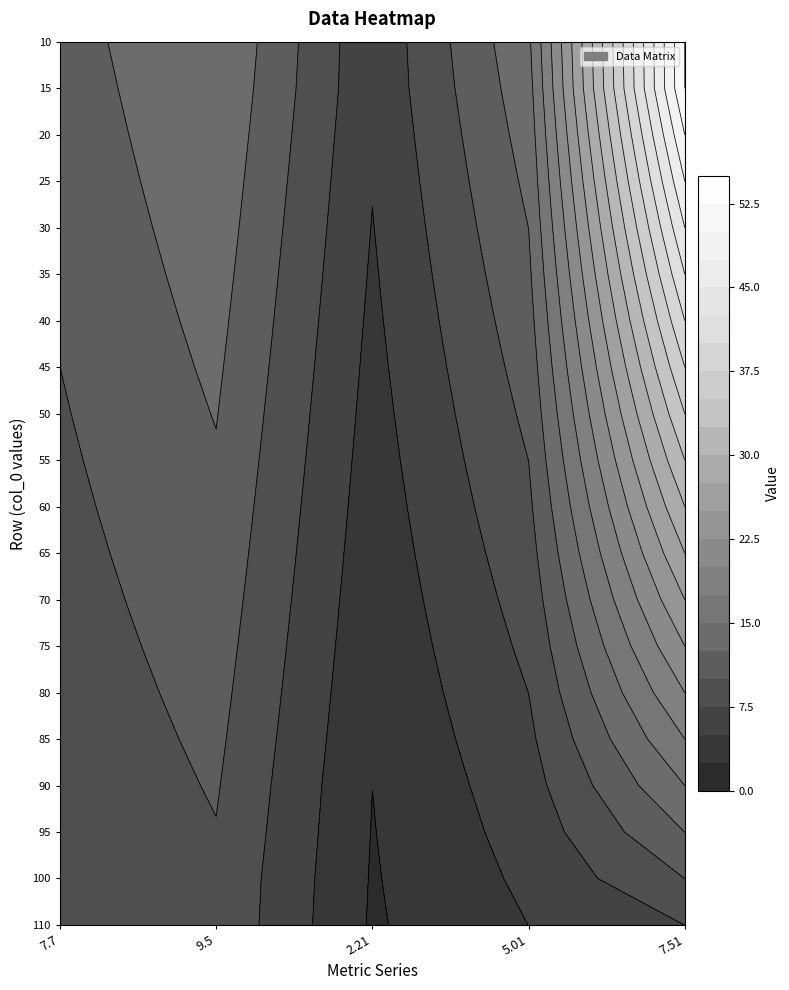

Rank the series at 3 from lowest to highest value.

2.21, 5.01, 7.7, 9.5, 7.51